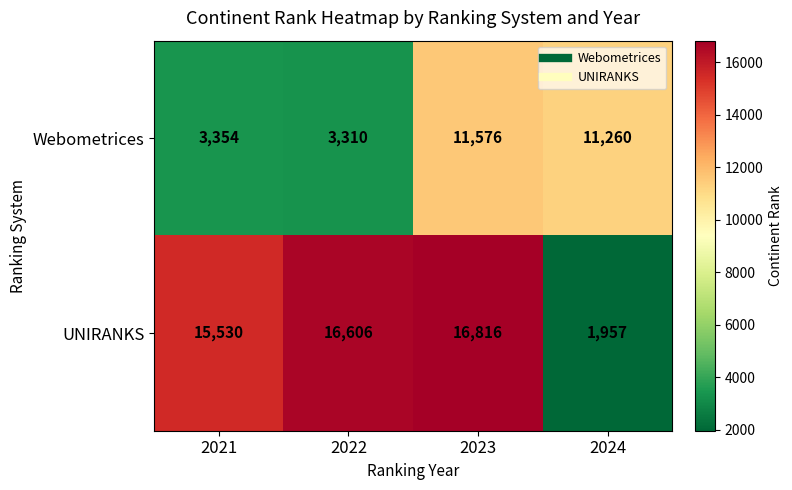

Which series has the largest total across all categories?

UNIRANKS